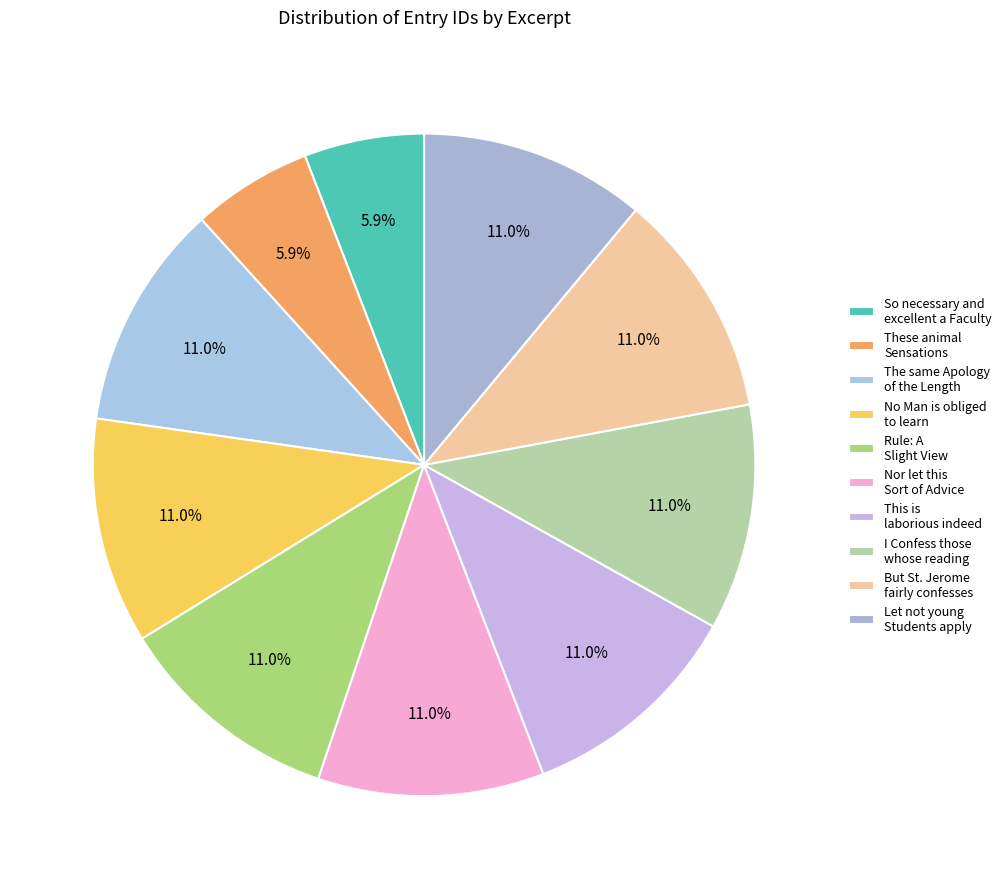

How many slices are in this pie chart?

10